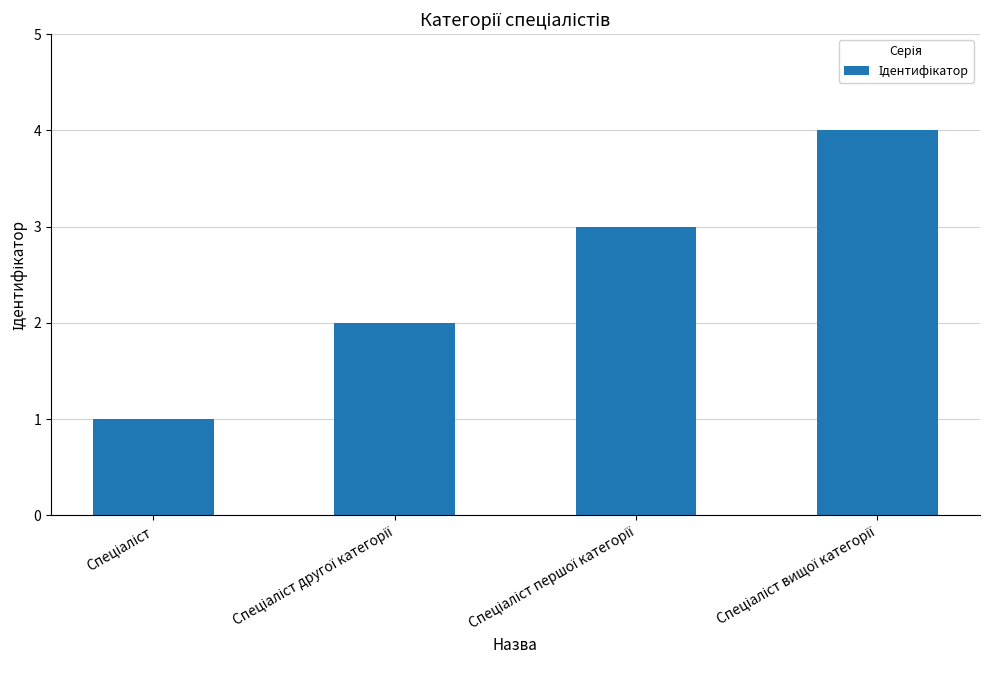

What is the sum of all values?

10